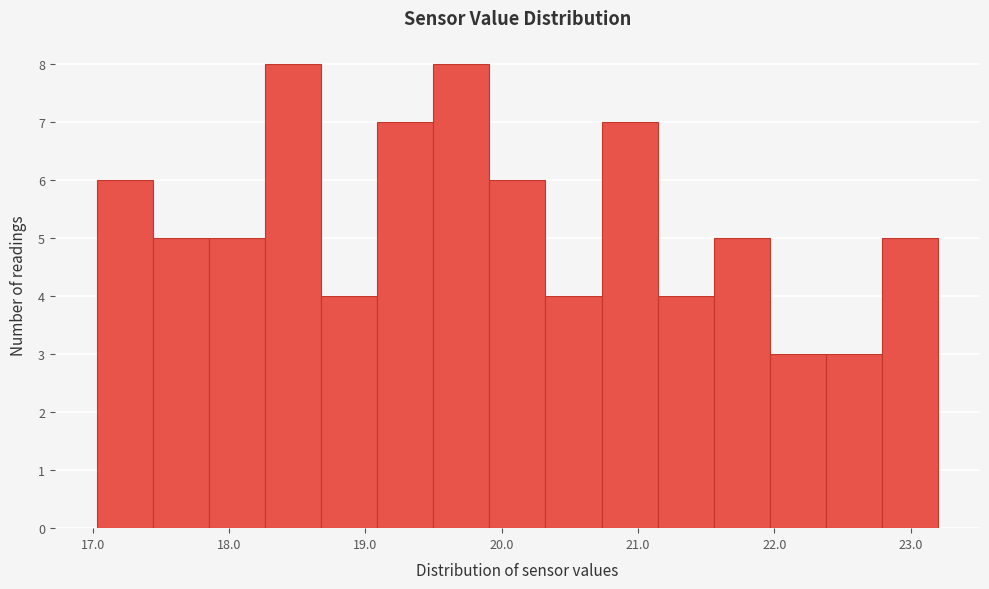

Reading left to right, transcribe this chart: for each bar, give the range it covers on the x-axis and its height. Neither the bar edges nor the heights are printed on the chart, so give them approximately, as read against the axes.

17.0 to 17.4: 6
17.4 to 17.9: 5
17.9 to 18.3: 5
18.3 to 18.7: 8
18.7 to 19.1: 4
19.1 to 19.5: 7
19.5 to 19.9: 8
19.9 to 20.3: 6
20.3 to 20.7: 4
20.7 to 21.1: 7
21.1 to 21.6: 4
21.6 to 22.0: 5
22.0 to 22.4: 3
22.4 to 22.8: 3
22.8 to 23.2: 5